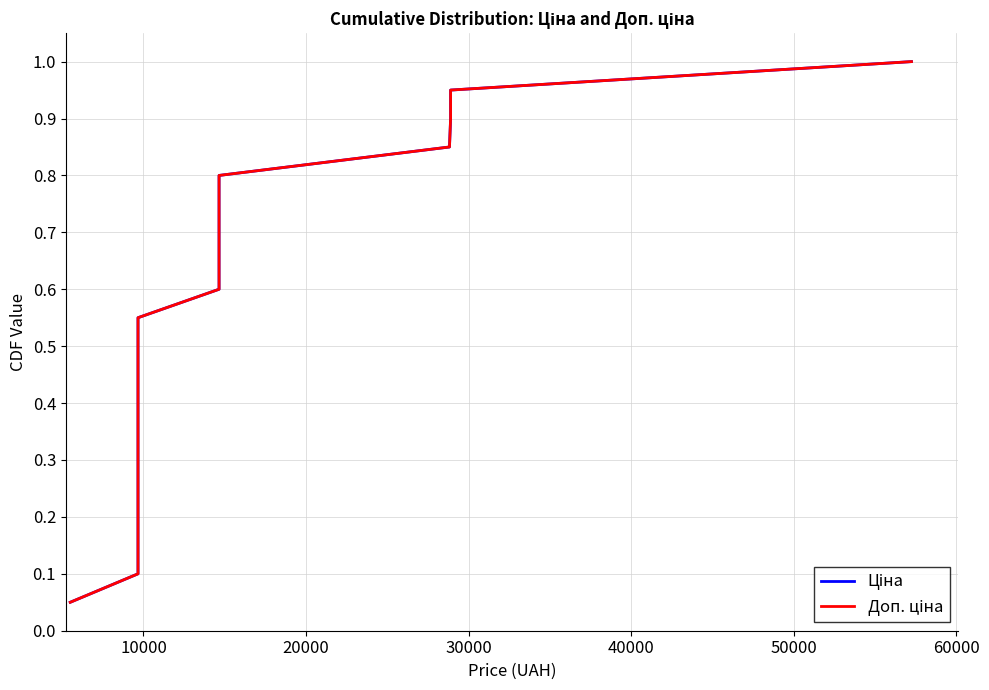

What is the minimum value shown in the chart?

0.1